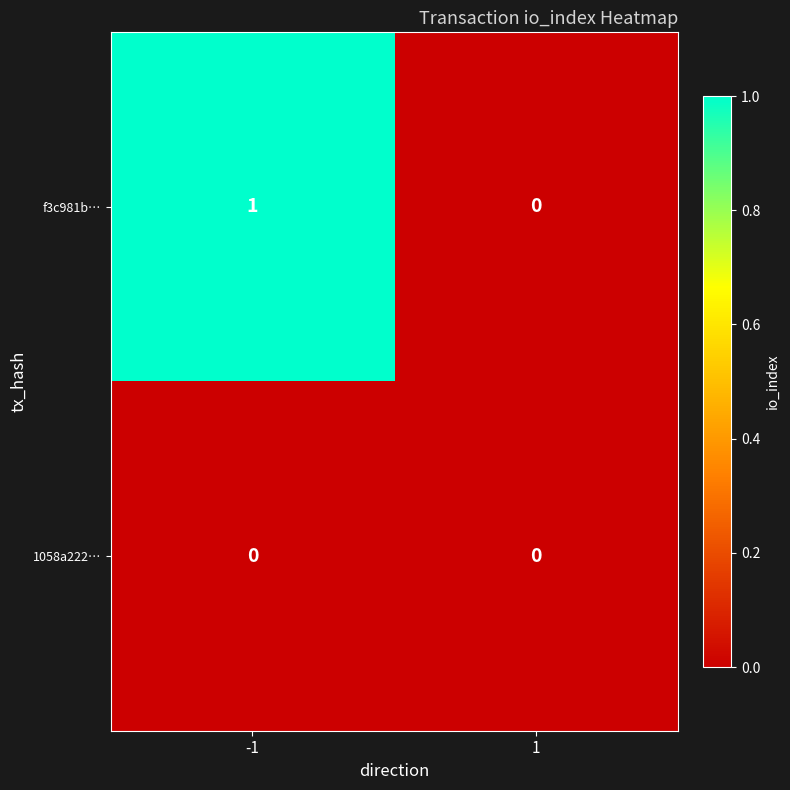

Which series has the largest range (max minus min)?

f3c981b…